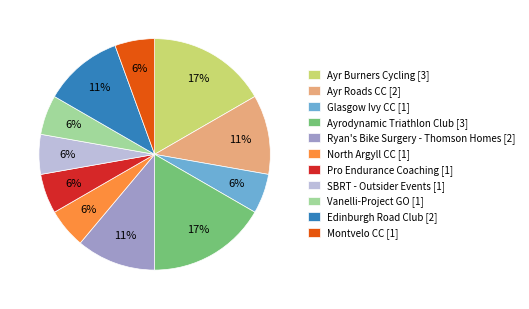

How many slices are in this pie chart?

11